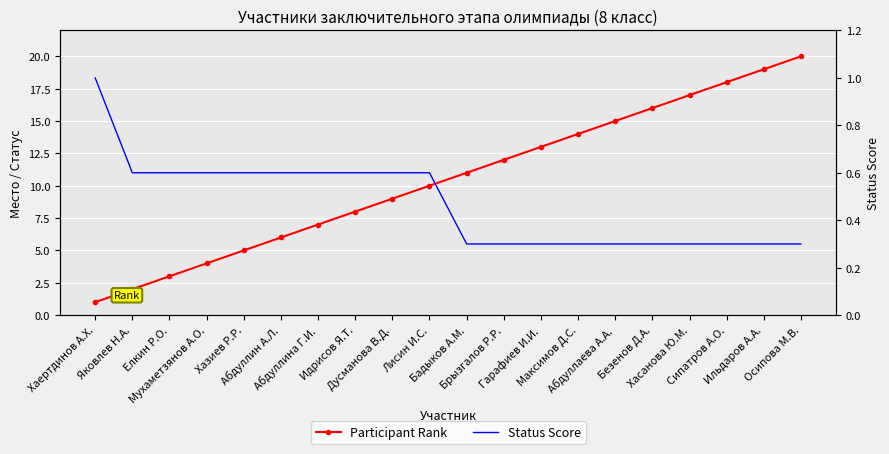

At which label does Participant Rank reach its minimum?

Хаертдинов А.Х.